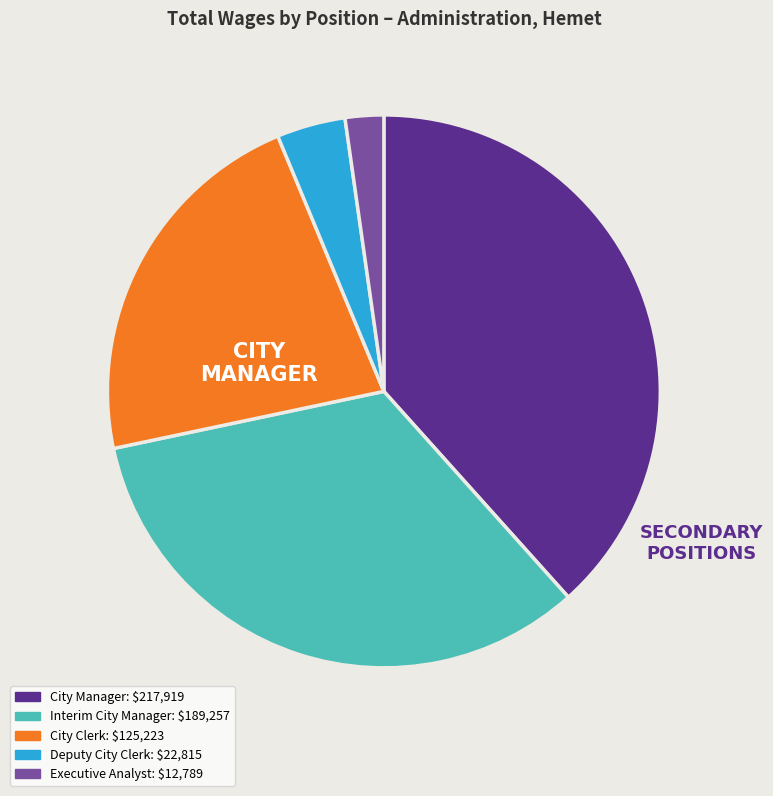

Which category has the smallest portion of the pie?

Executive Analyst